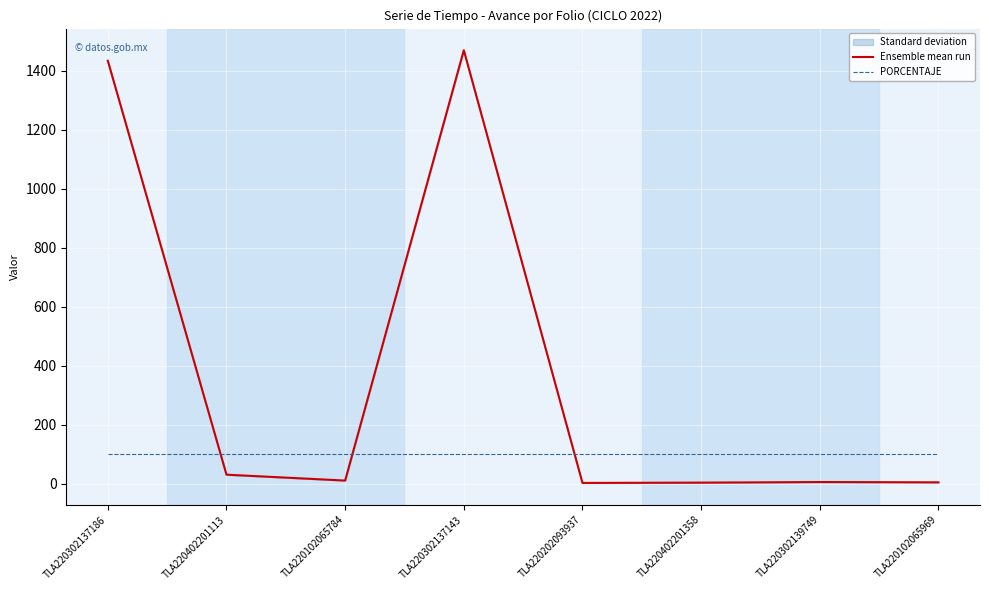

Read the Ensemble mean run value at TLA220302137186.

1434.6